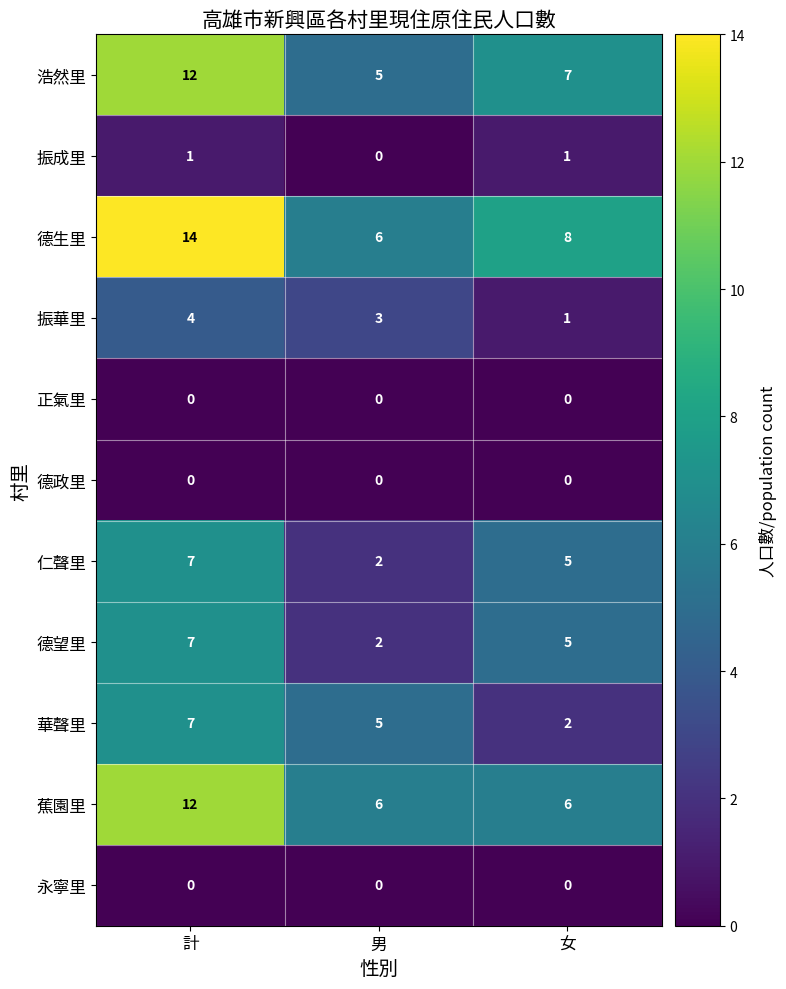

Is it true that 仁聲里 equals 1 at 女?

False